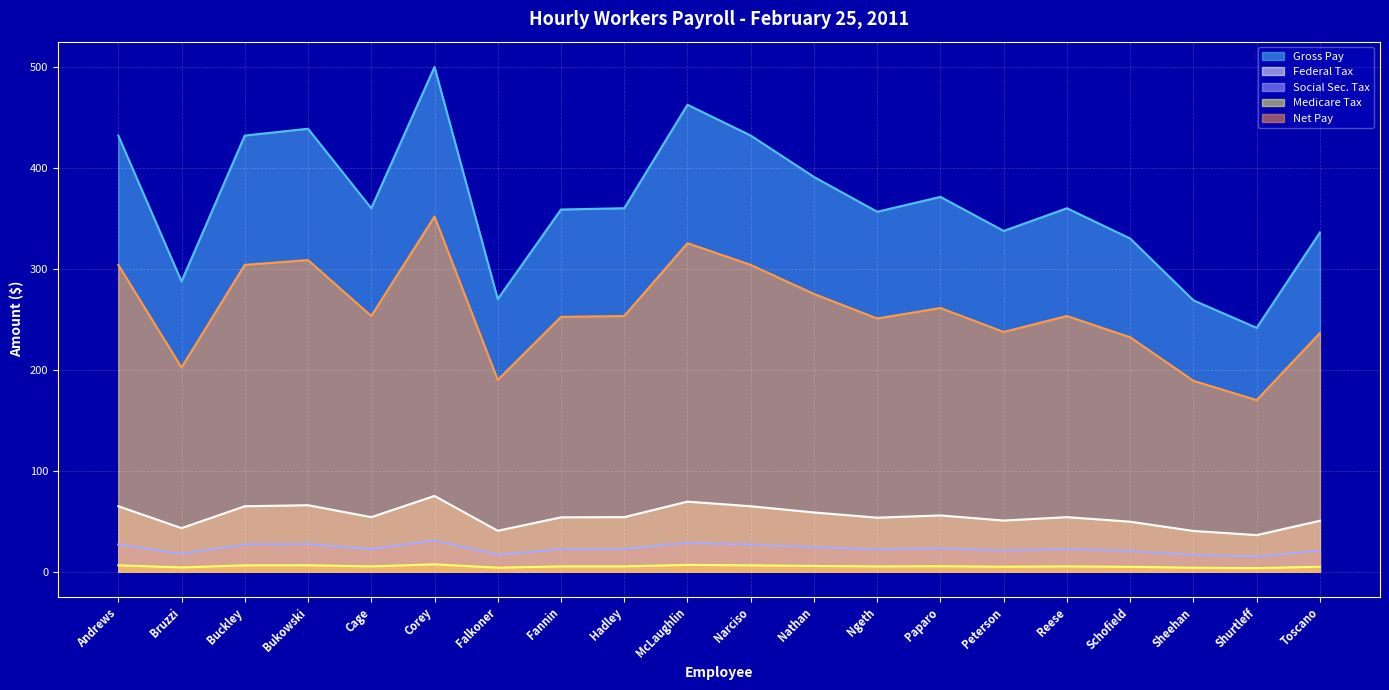

True or false: Medicare Tax and Gross Pay cross at least once.

False